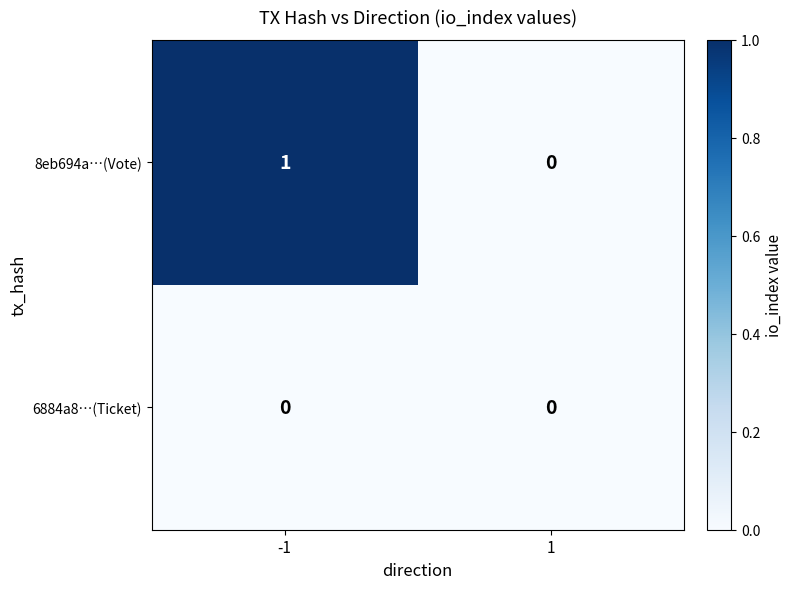

Rank the series by their average value, from highest to lowest.

8eb694a…(Vote), 6884a8…(Ticket)